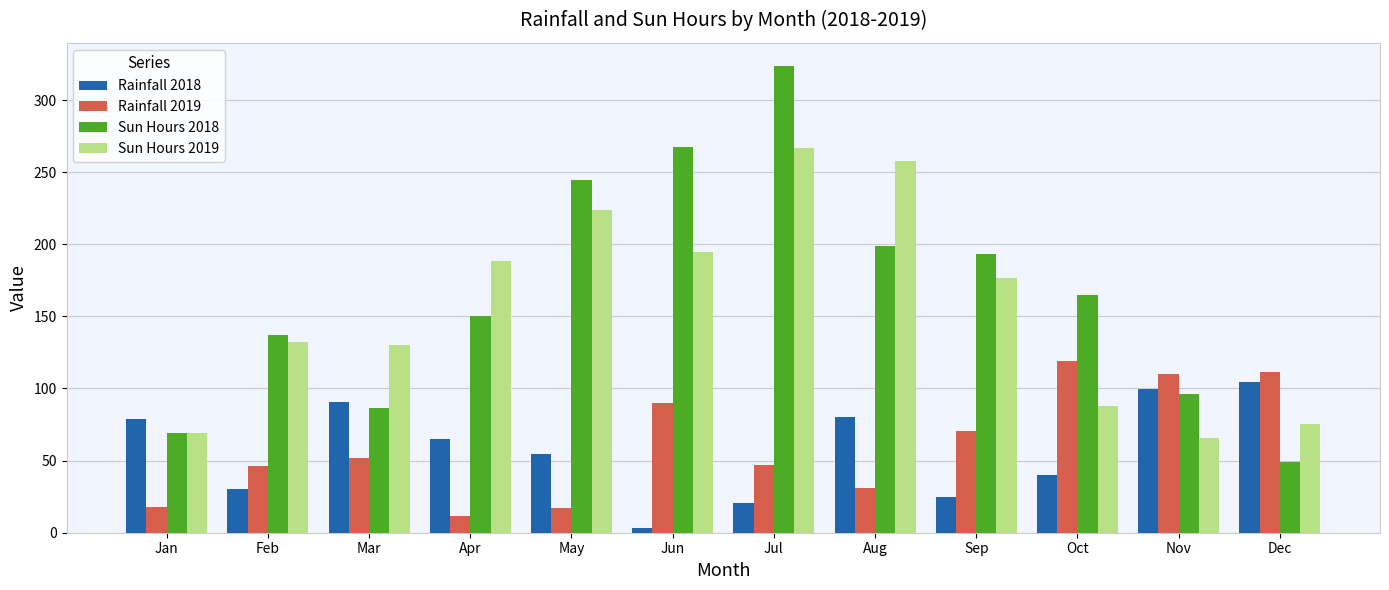

Which series has the widest spread of values?

Sun Hours 2018